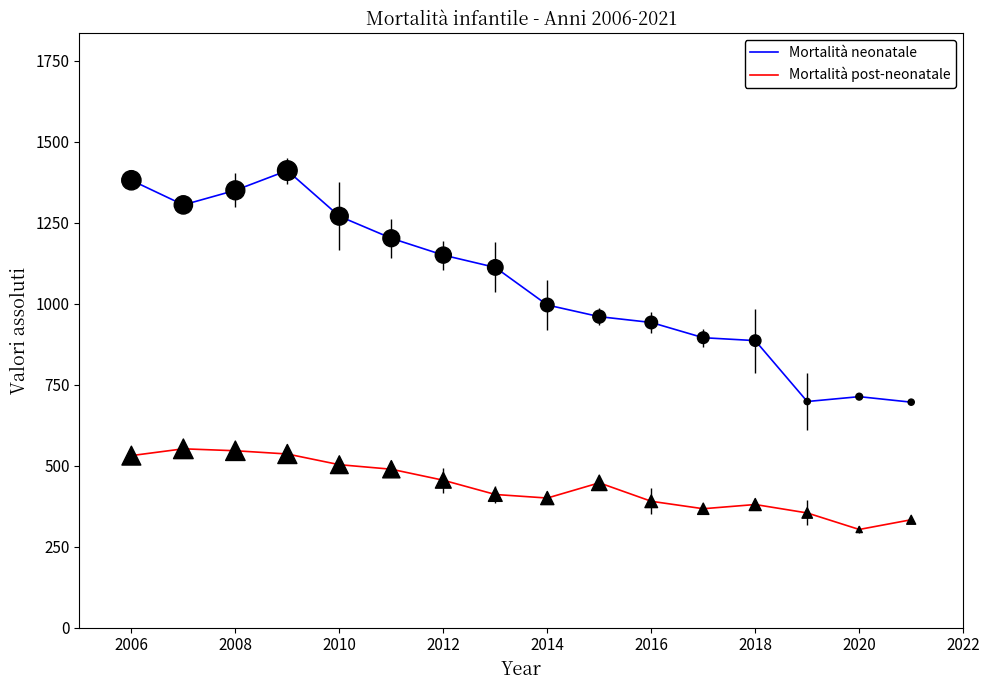

Which series has the largest total across all categories?

Mortalità neonatale